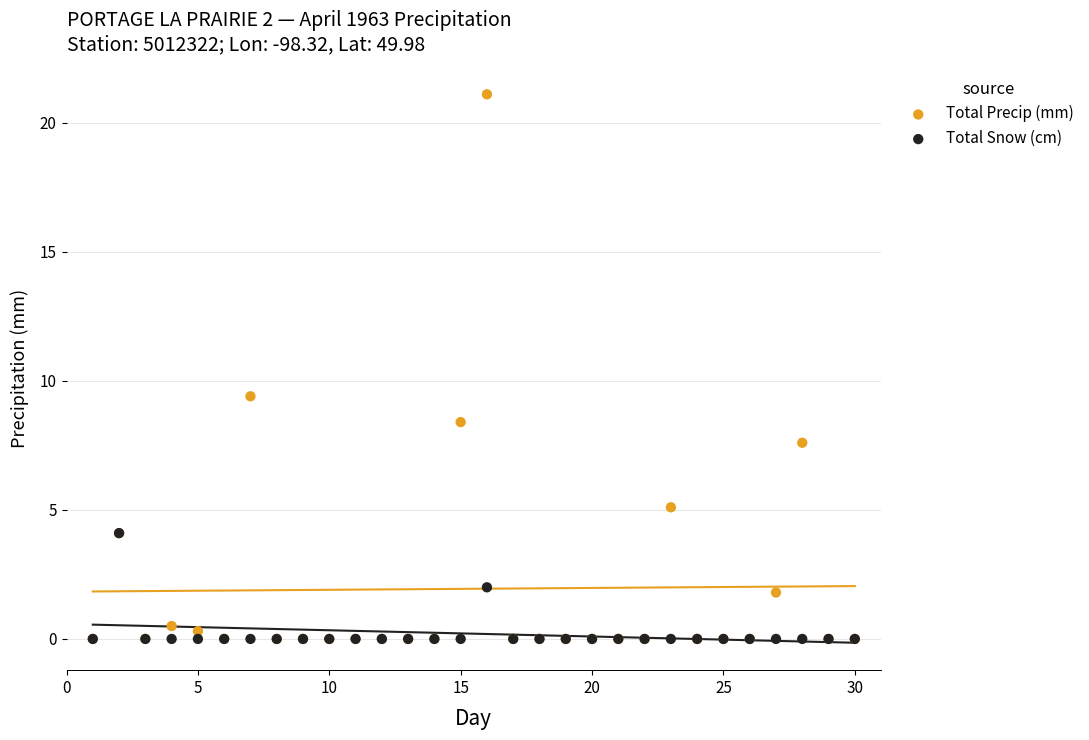

In the Total Precip (mm) series, what Y value is closest to 10?

9.4